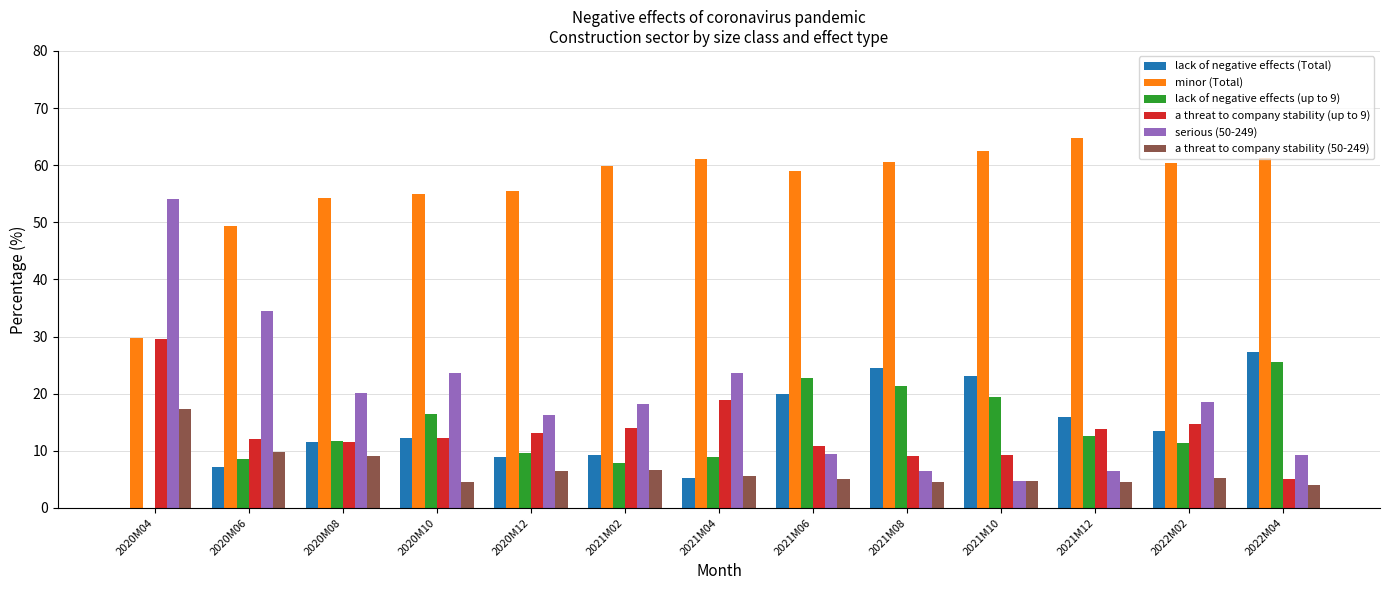

At which category does the chart reach its peak across all series?

2021M12